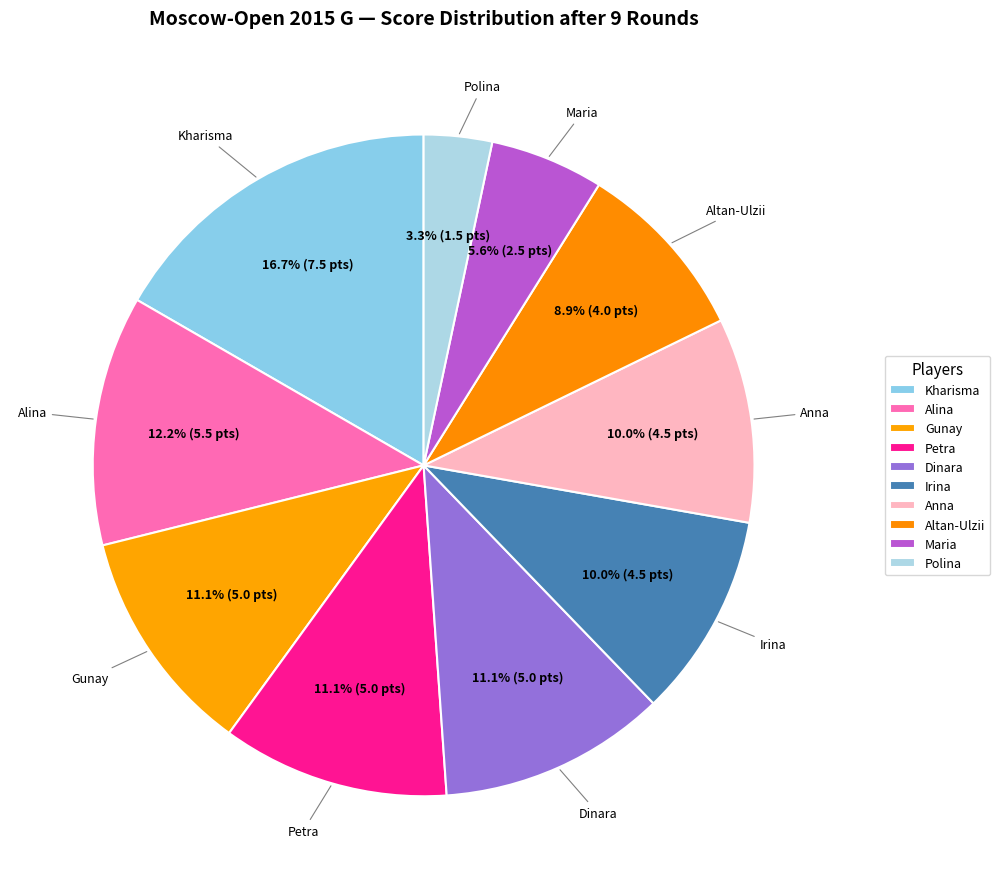

How many slices are in this pie chart?

10